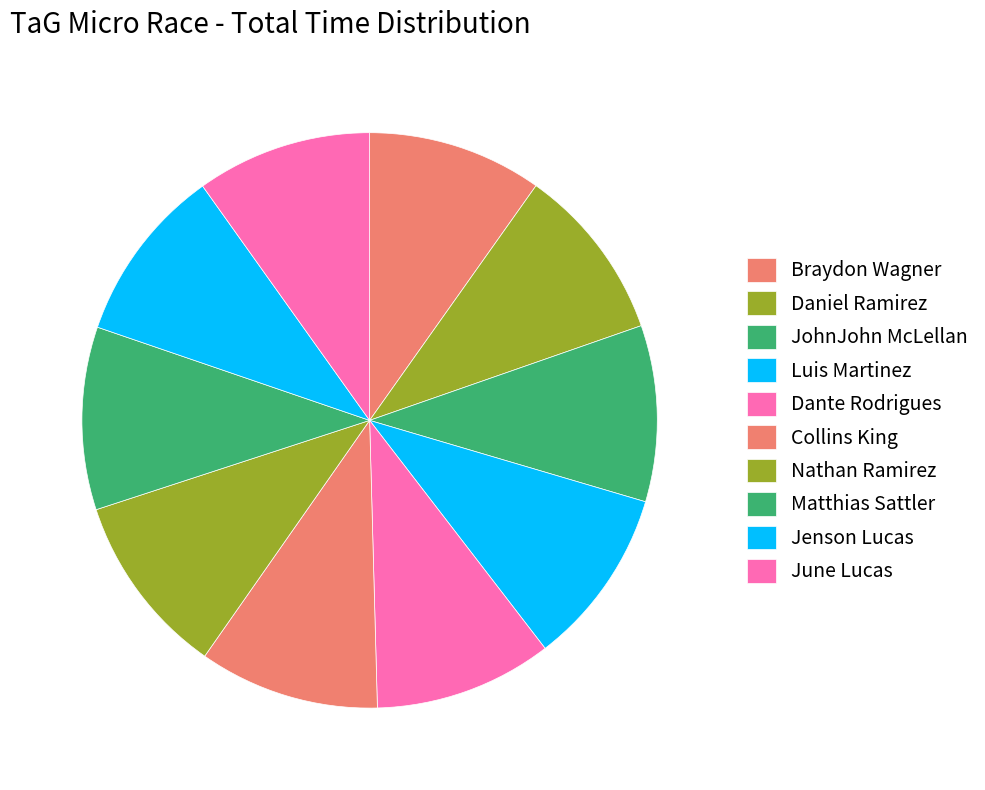

What is the largest slice in the pie chart?

Matthias Sattler